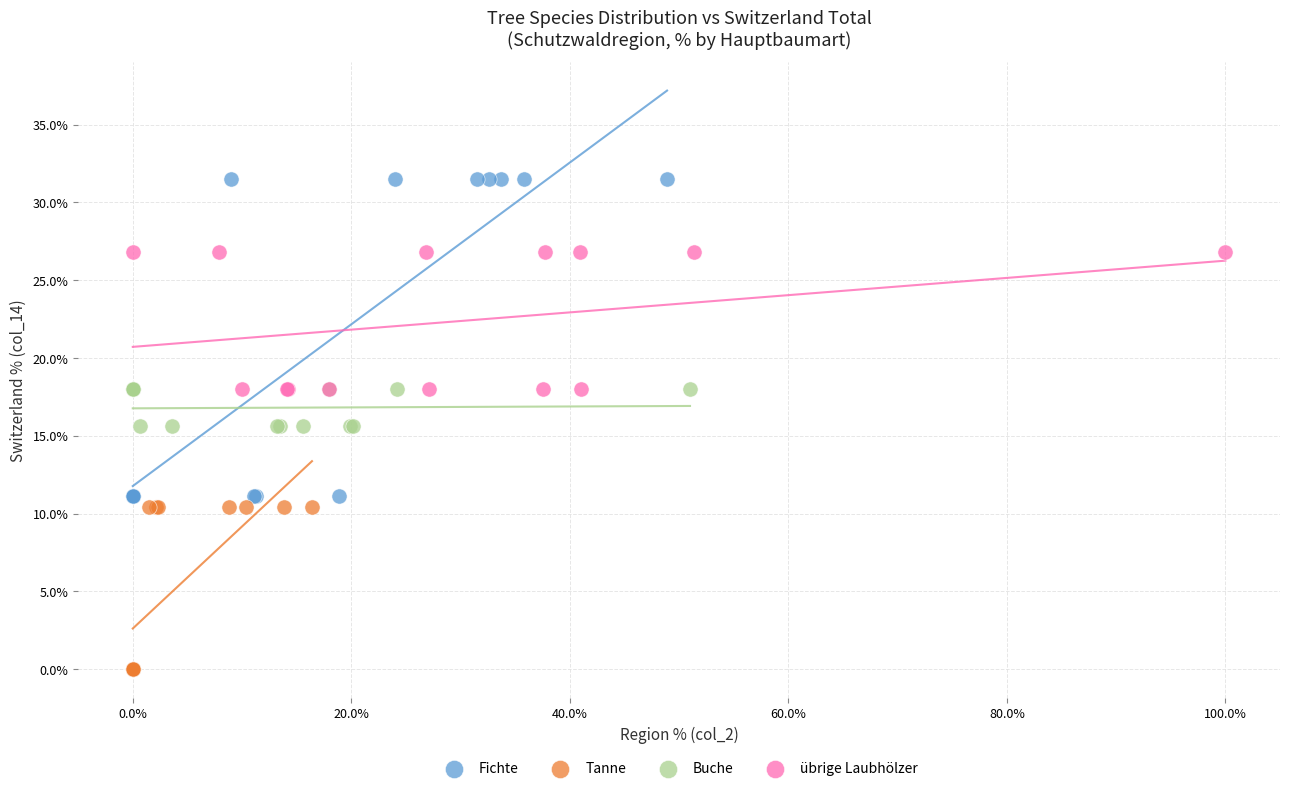

Which series reaches the maximum Y coordinate?

Fichte